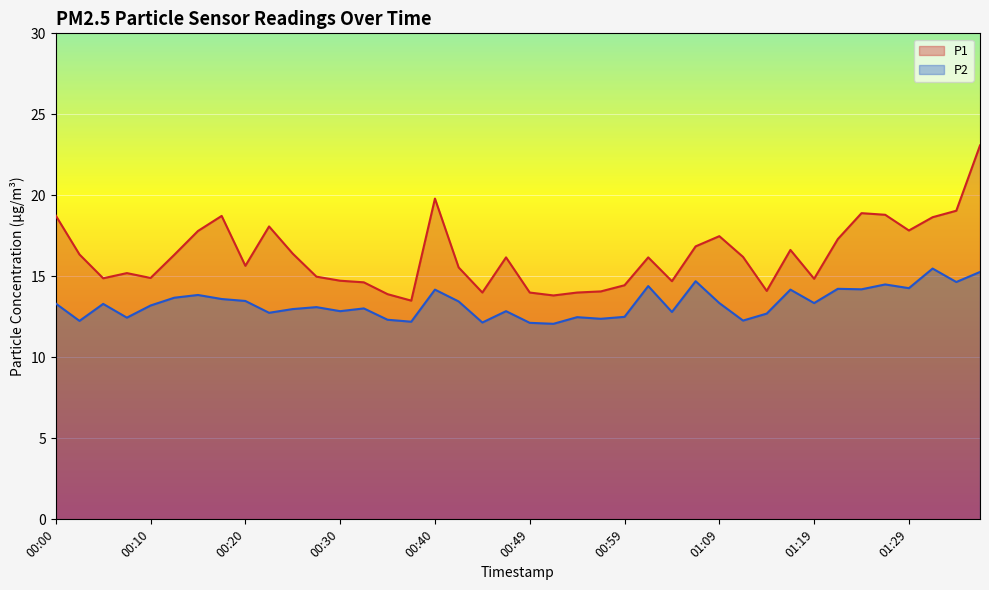

Which has a higher value, 01:22 or 01:34?

01:34